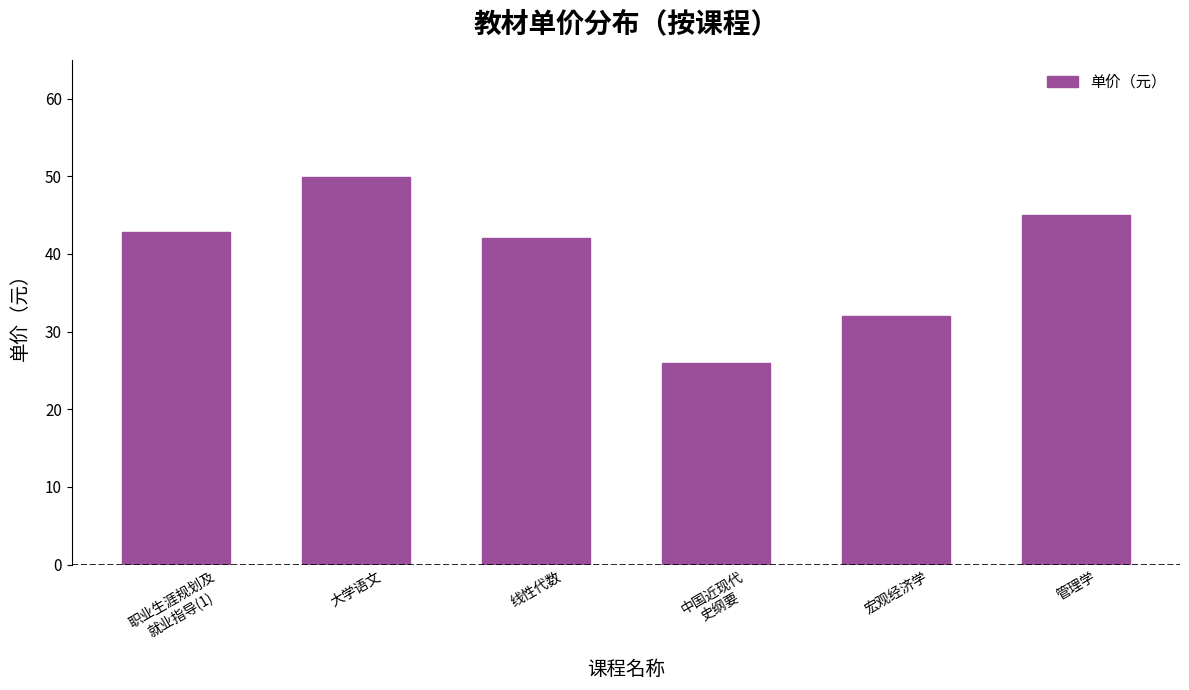

What is the difference between the maximum and minimum values?

23.9